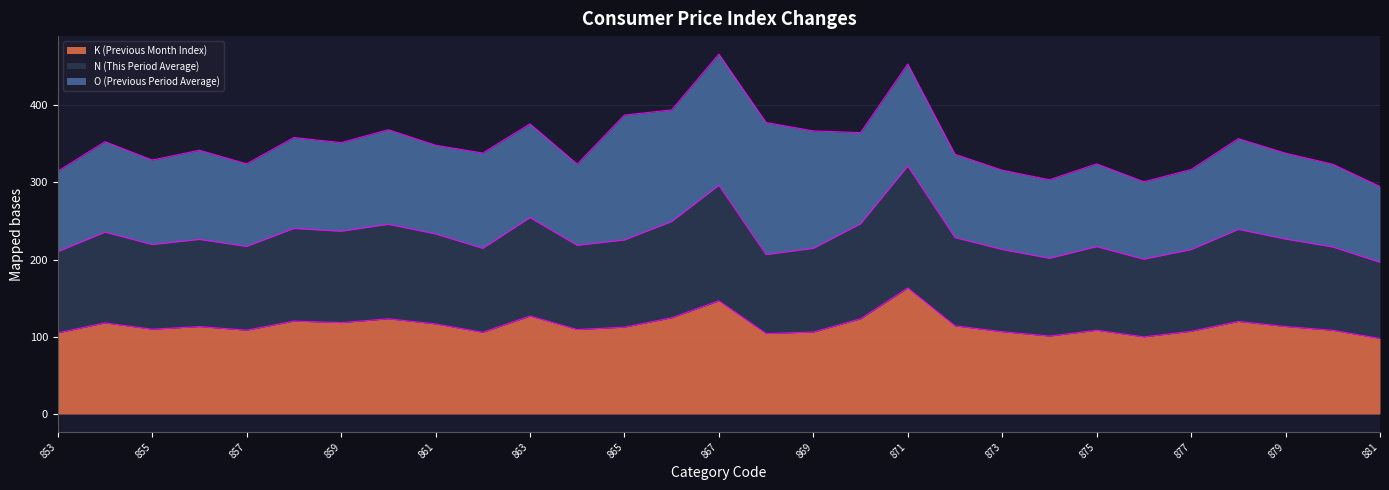

True or false: K (Previous Month Index) has a value of 146.5 at 867.

True